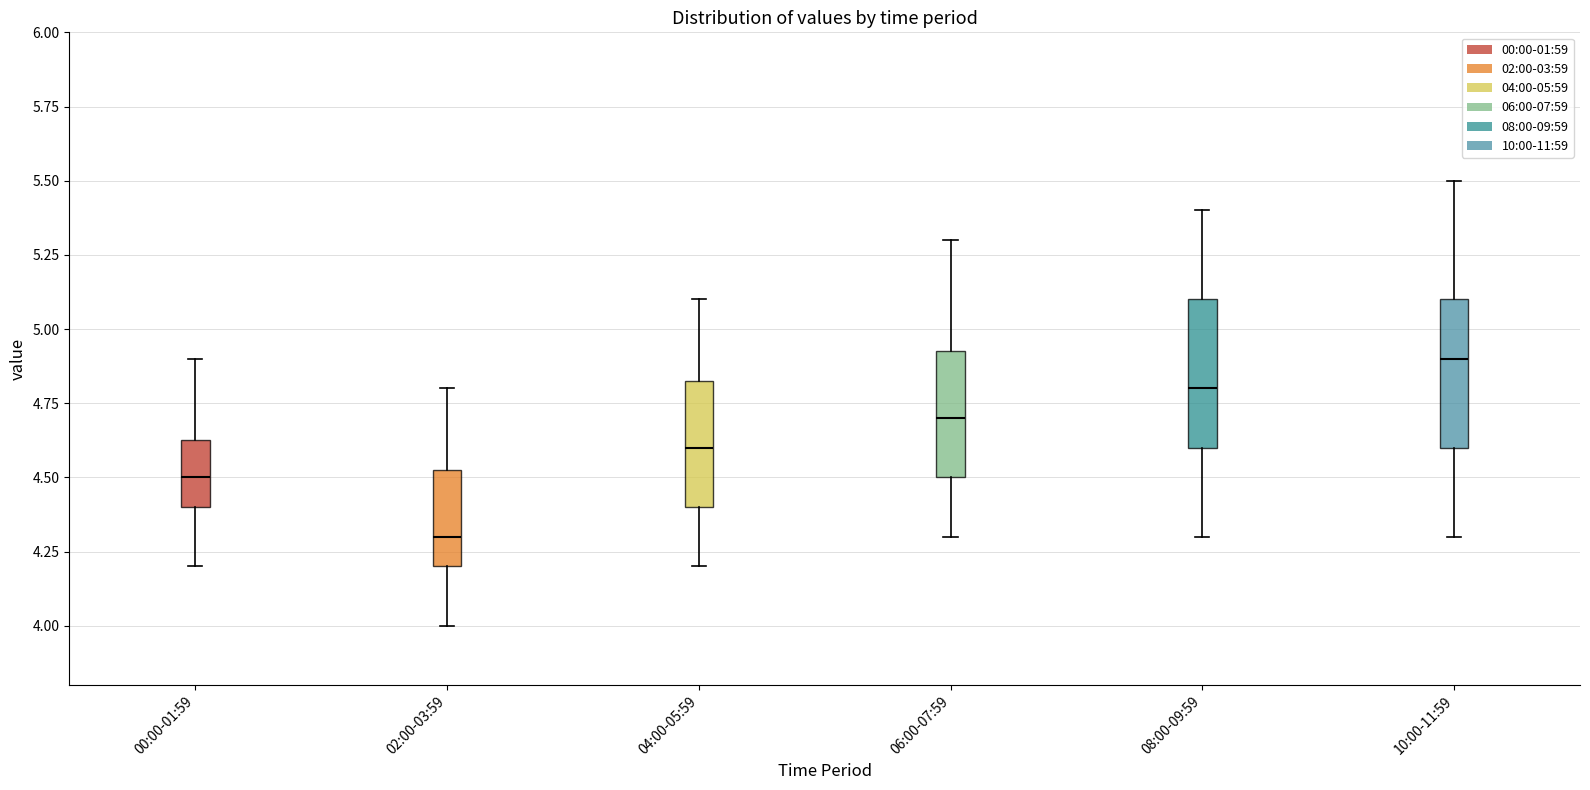

Where is the upper edge of the box for 06:00-07:59 on the y-axis? The values are not printed on the chart, so give them approximately, as read against the axis.

4.95